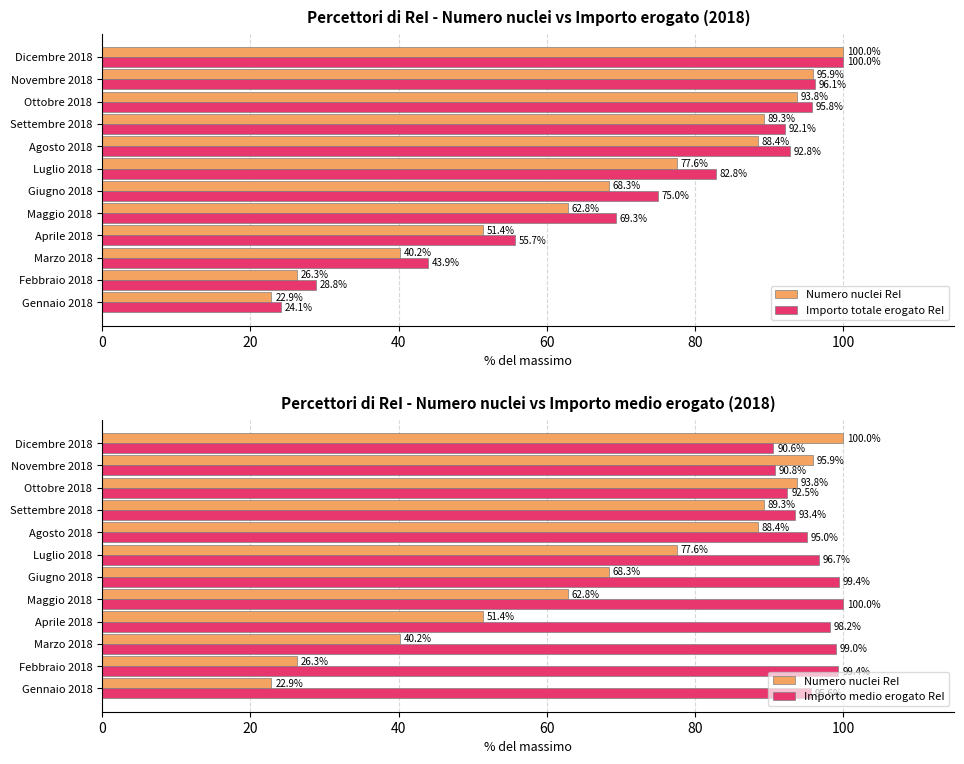

Which series has the largest total across all categories?

Importo medio erogato ReI